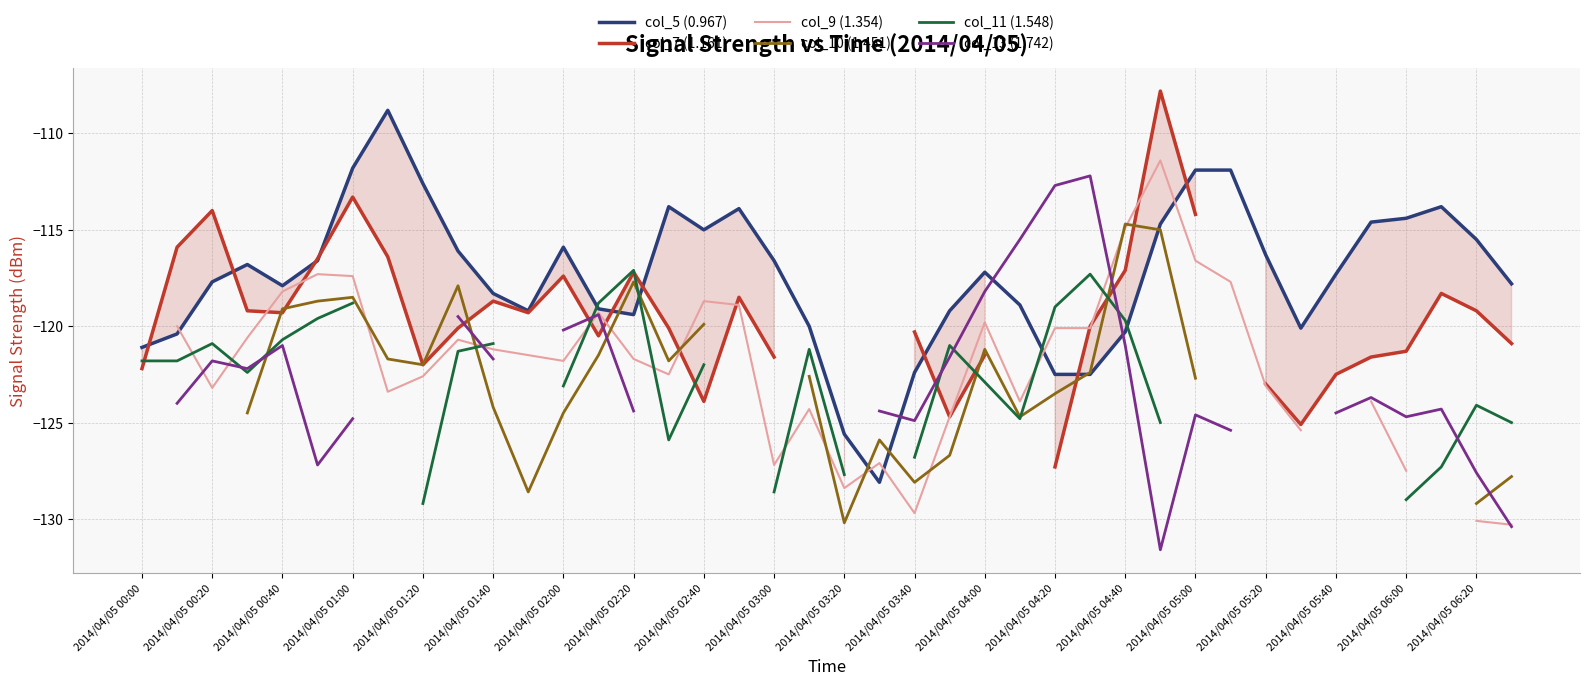

Count the number of categories in the chart.

40